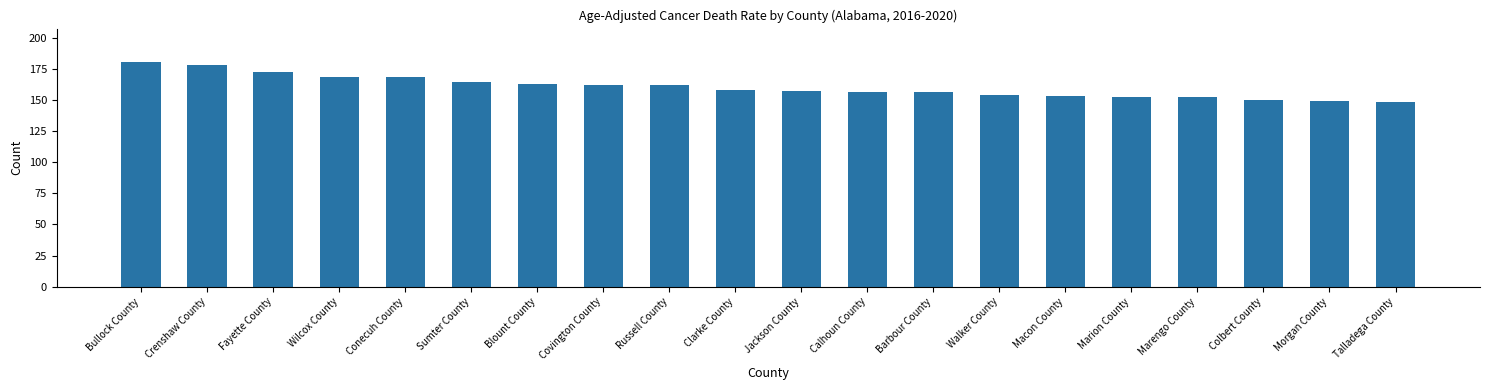

How many data points does each series have?

20